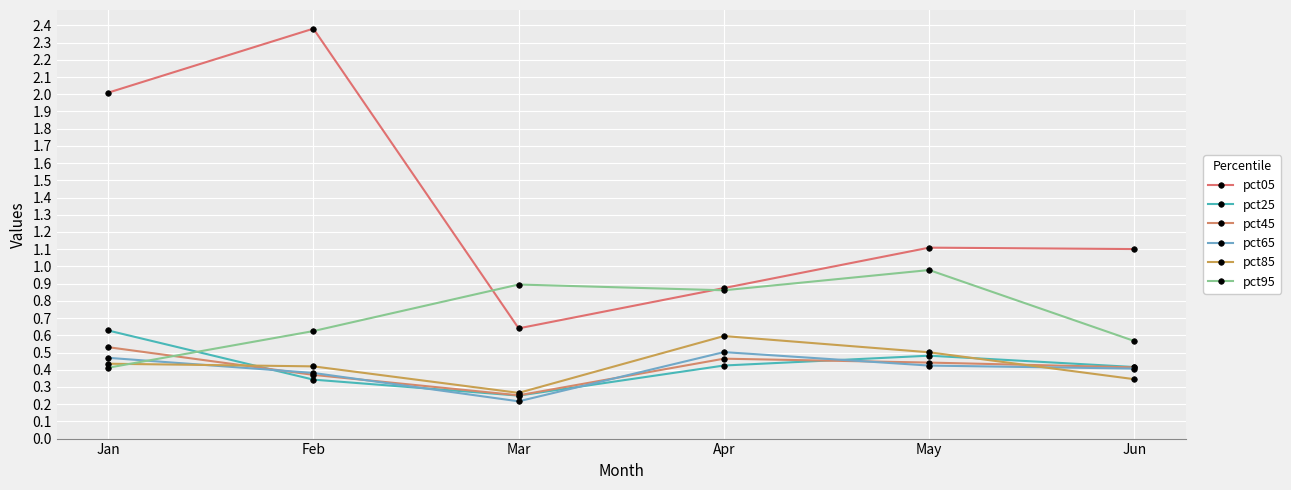

Between Mar and Apr, which series saw the biggest shift?

pct85